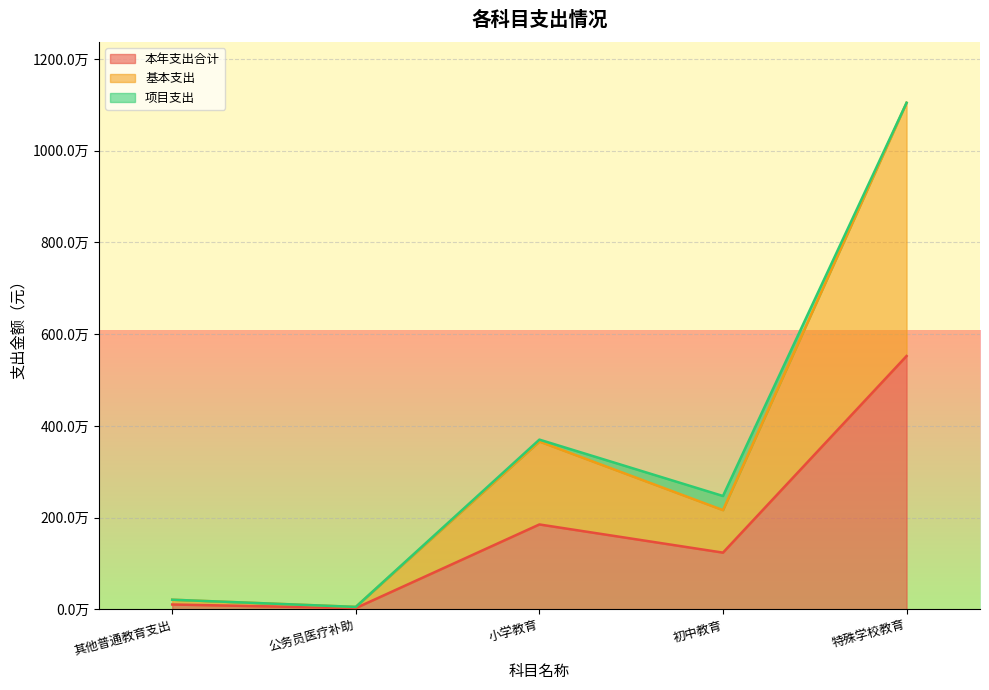

True or false: 基本支出 and 本年支出合计 cross at least once.

False